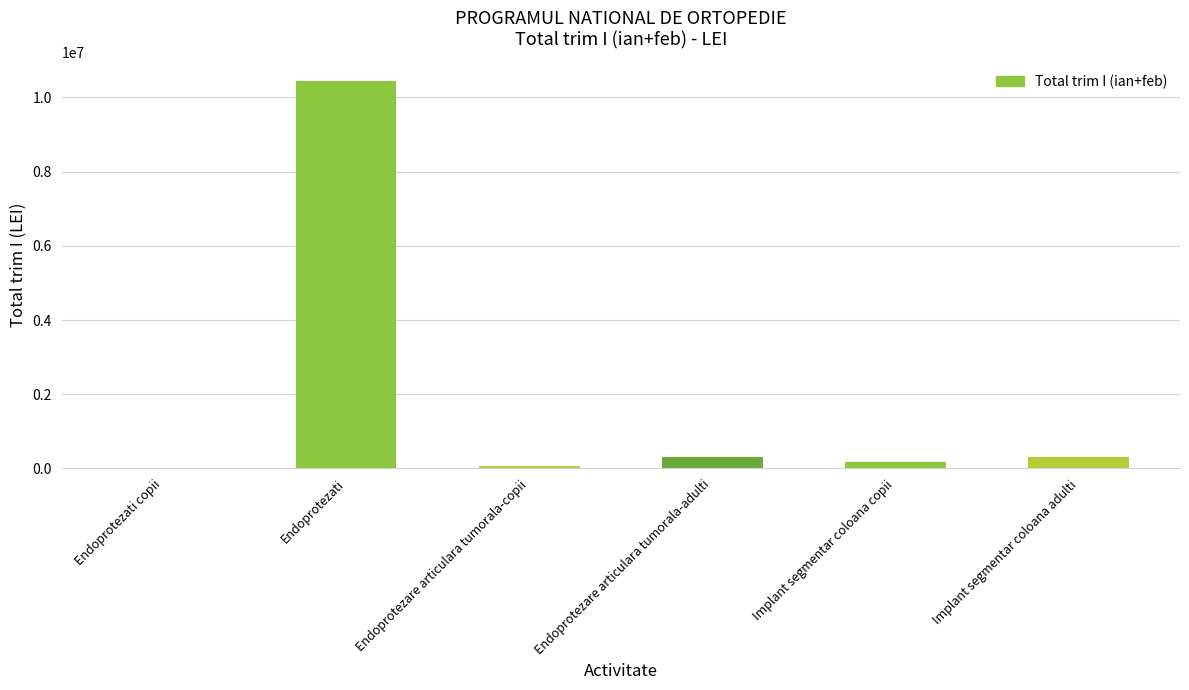

Which has a higher value, Implant segmentar coloana adulti or Endoprotezati?

Endoprotezati